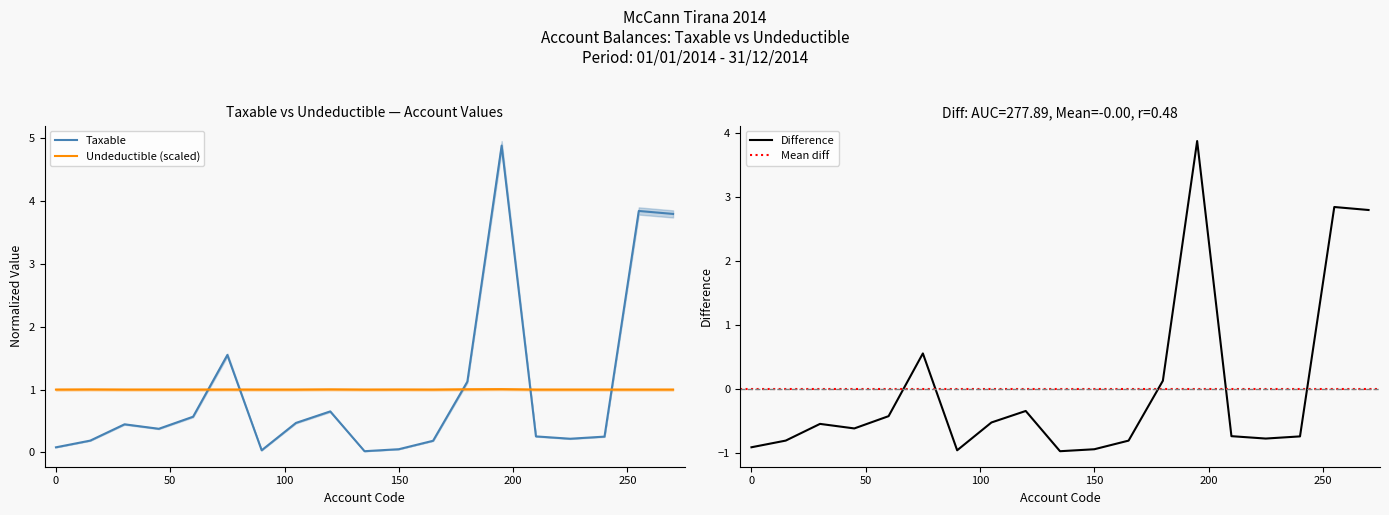

Which series changed the most between 61115 and 61148?

Taxable